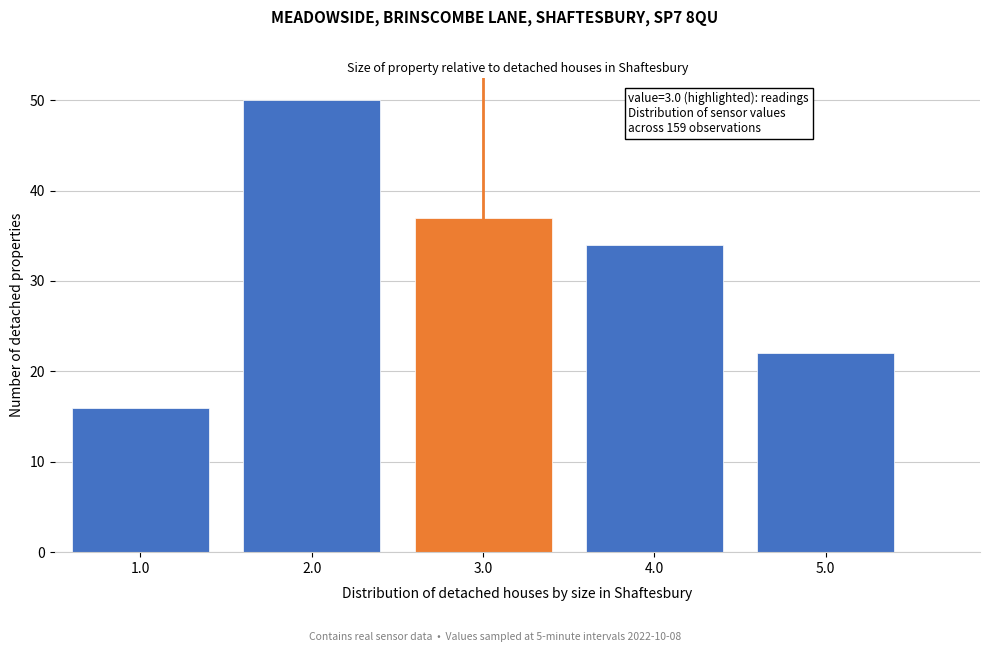

Which range on the x-axis has the tallest bar?

1.5 to 2.5